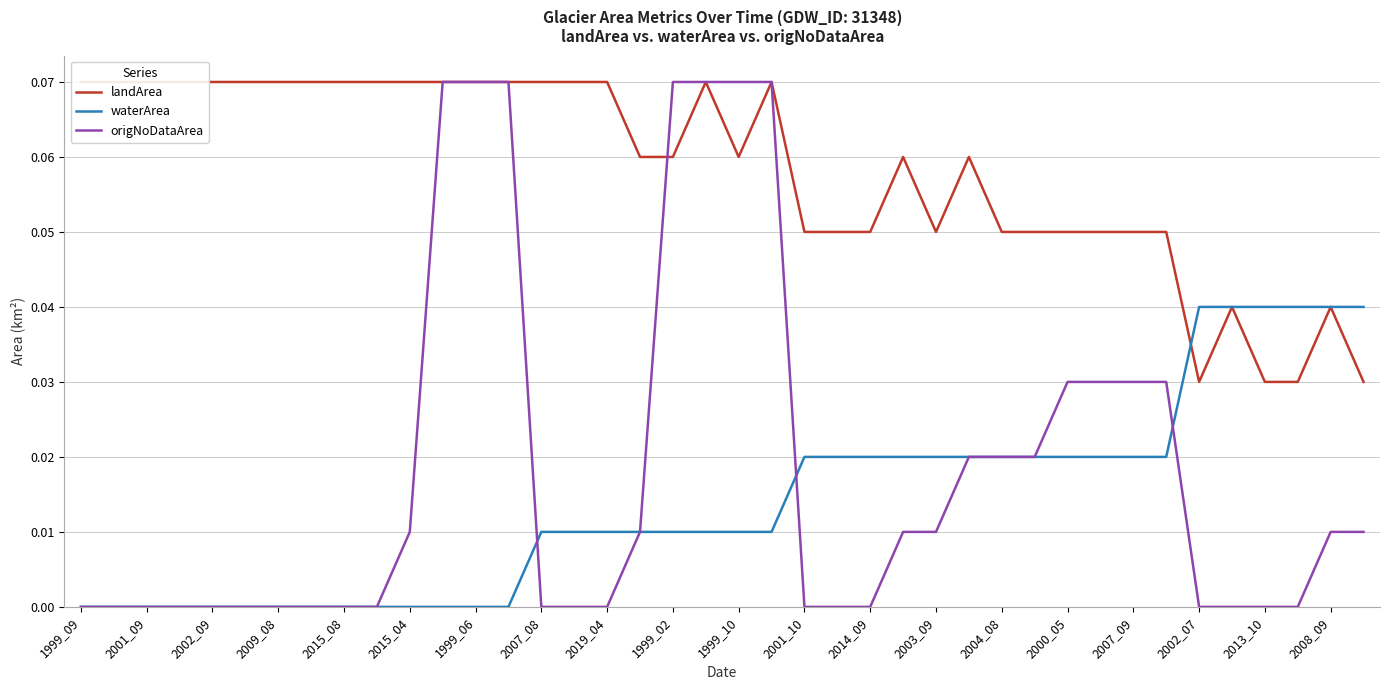

Rank the series at 23 from highest to lowest value.

landArea, waterArea, origNoDataArea